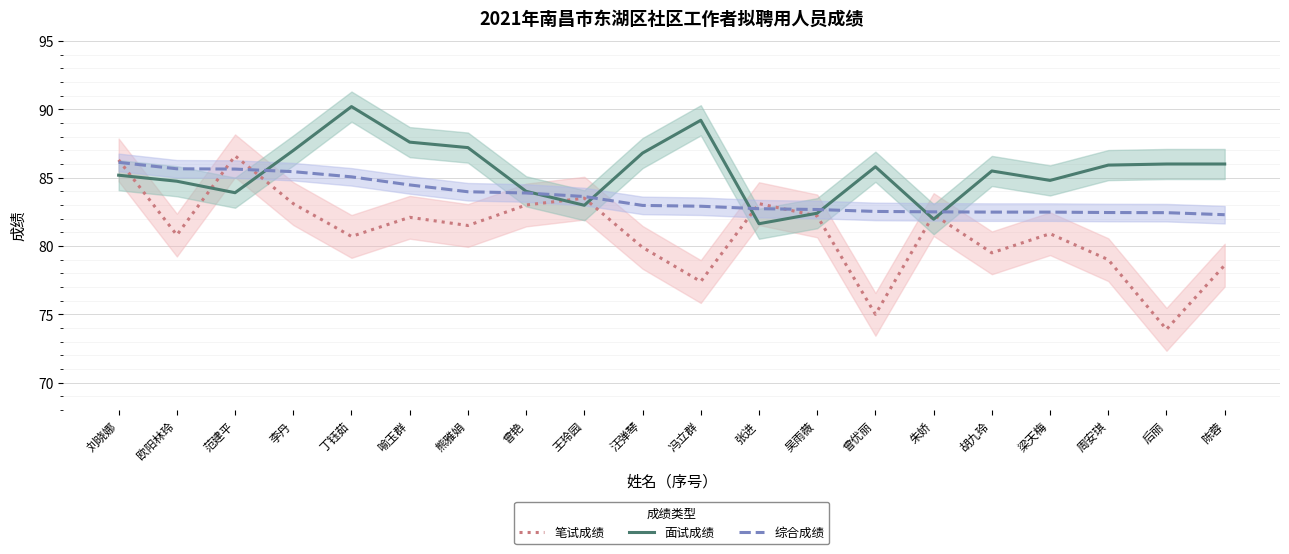

Rank the series at 曾艳 from lowest to highest value.

笔试成绩, 综合成绩, 面试成绩